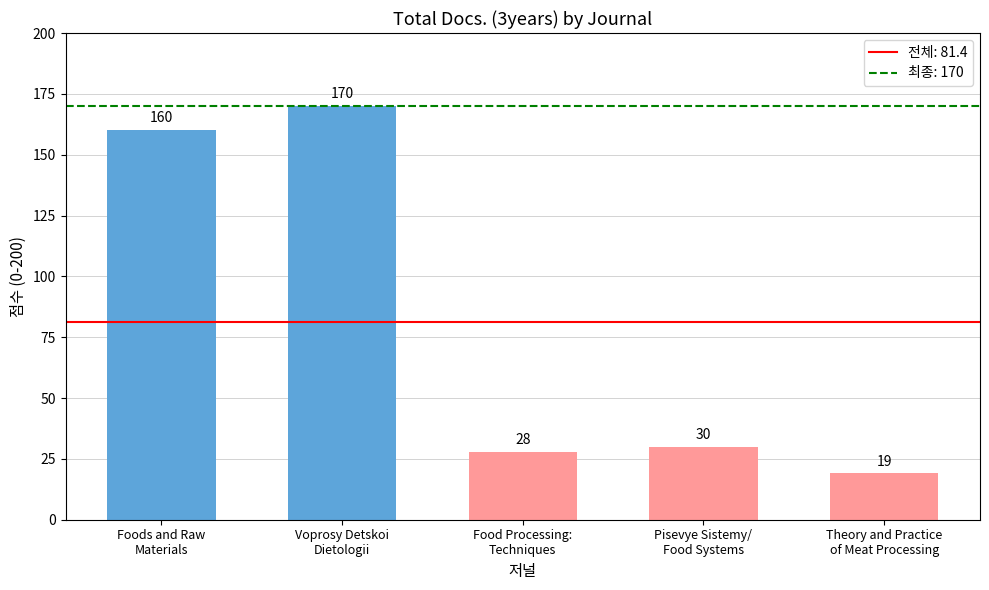

Where does the data first go above 30?

Foods and Raw
Materials